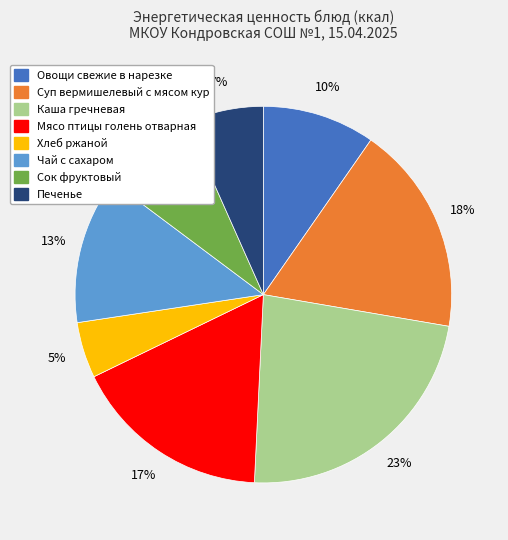

Is the sum of Чай с сахаром and Хлеб ржаной greater than half?

No